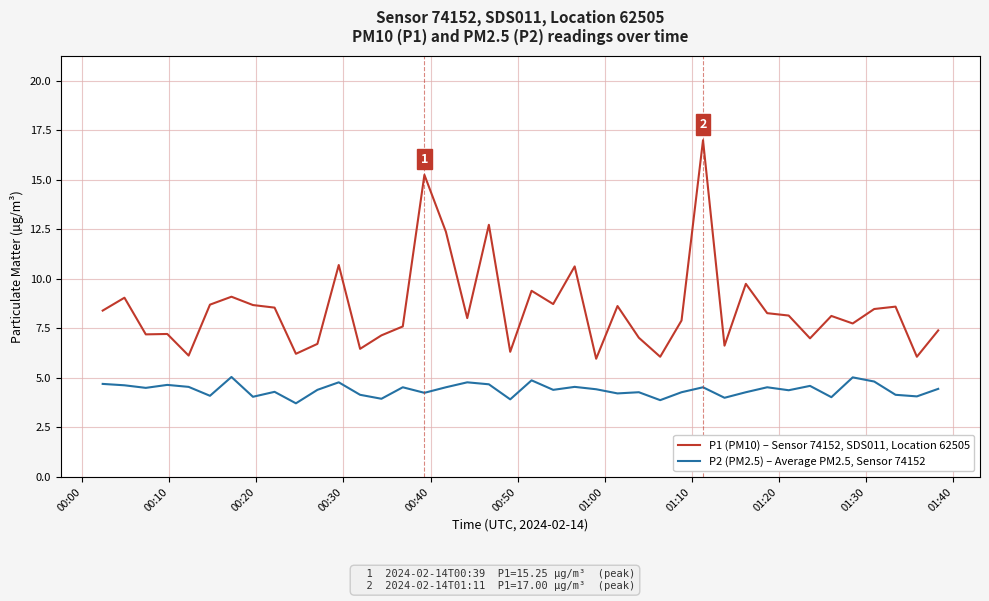

At how many categories does at least one series exceed 16?

1